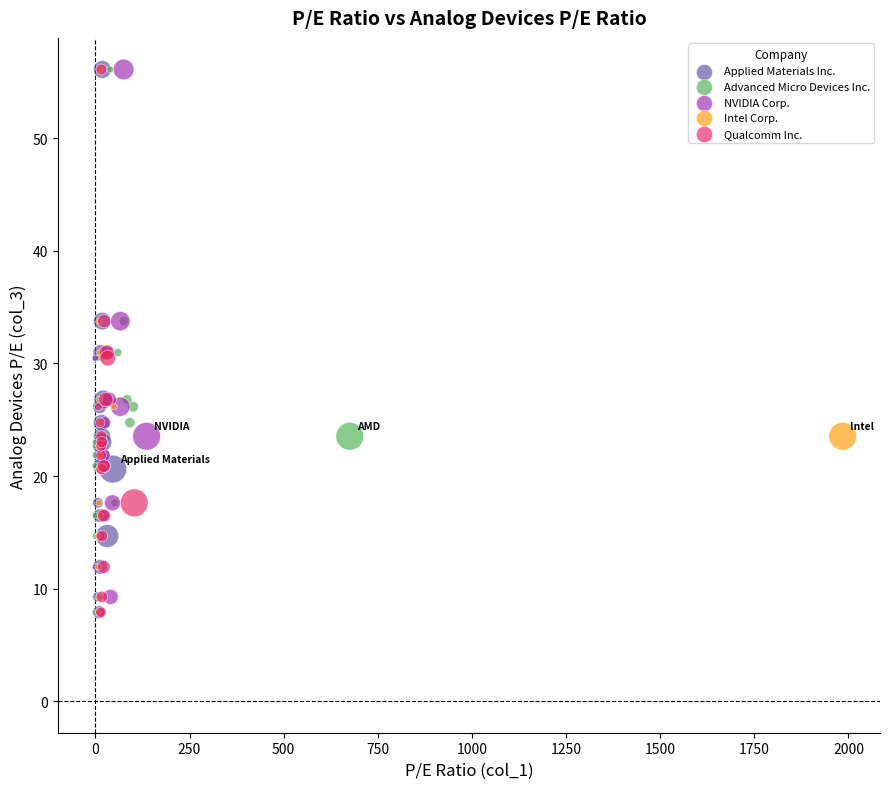

What are all the series names shown in the legend?

Applied Materials Inc., Advanced Micro Devices Inc., NVIDIA Corp., Intel Corp., Qualcomm Inc.